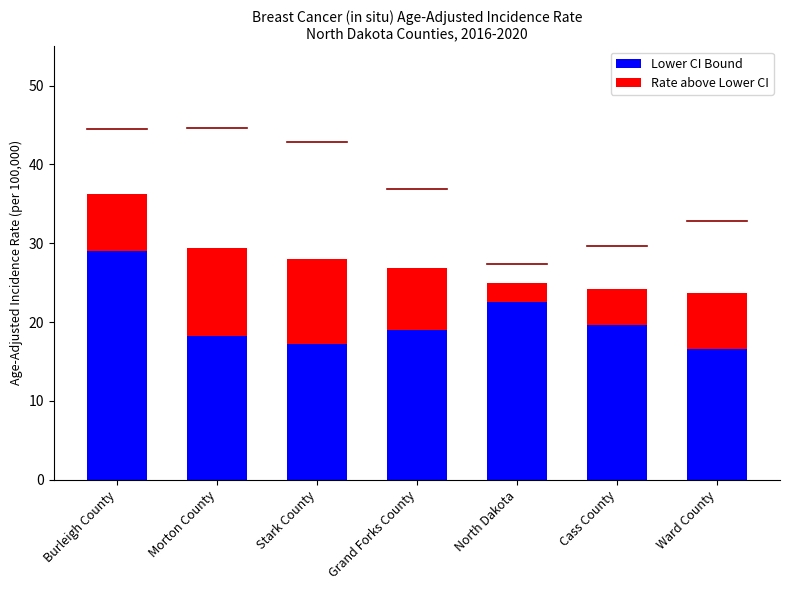

How many distinct data groups are displayed?

2